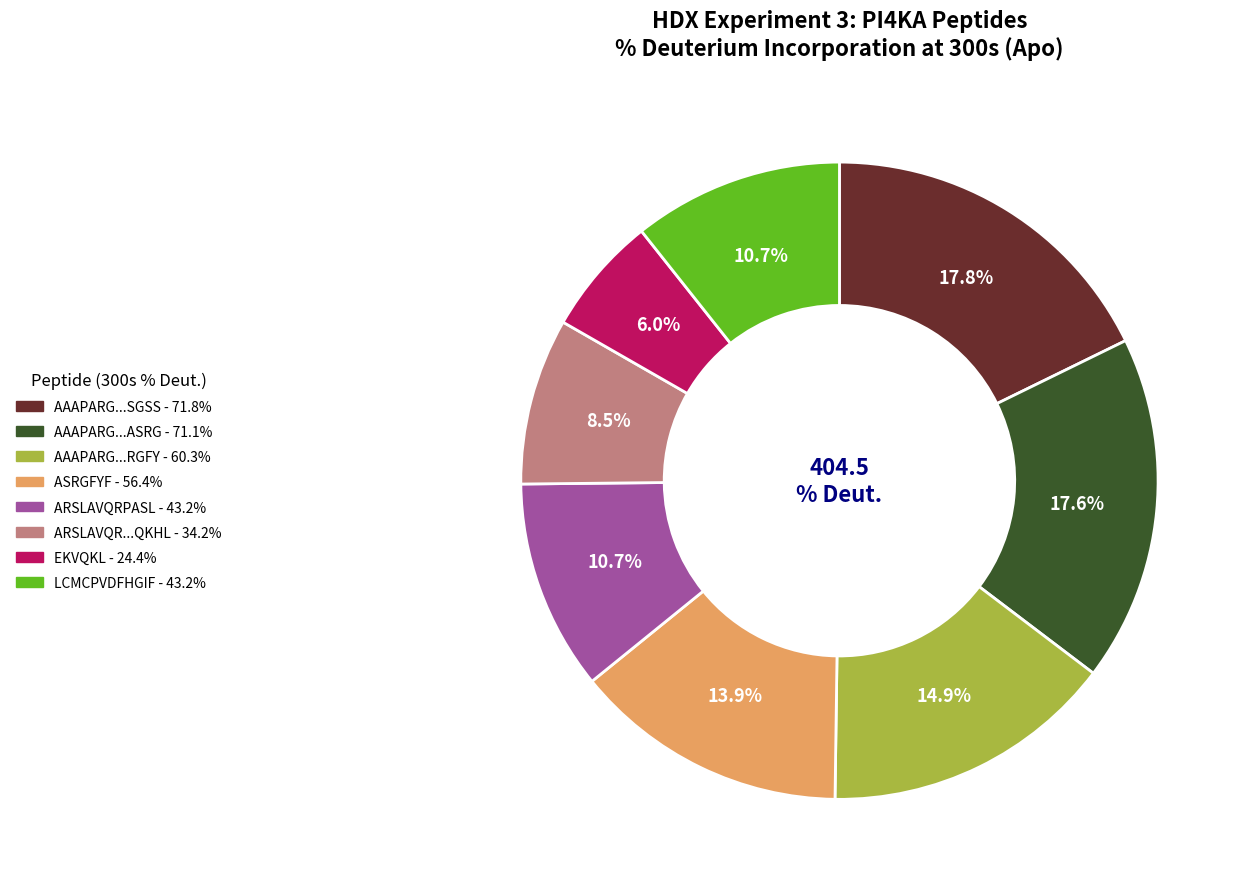

How many segments does this pie chart have?

8